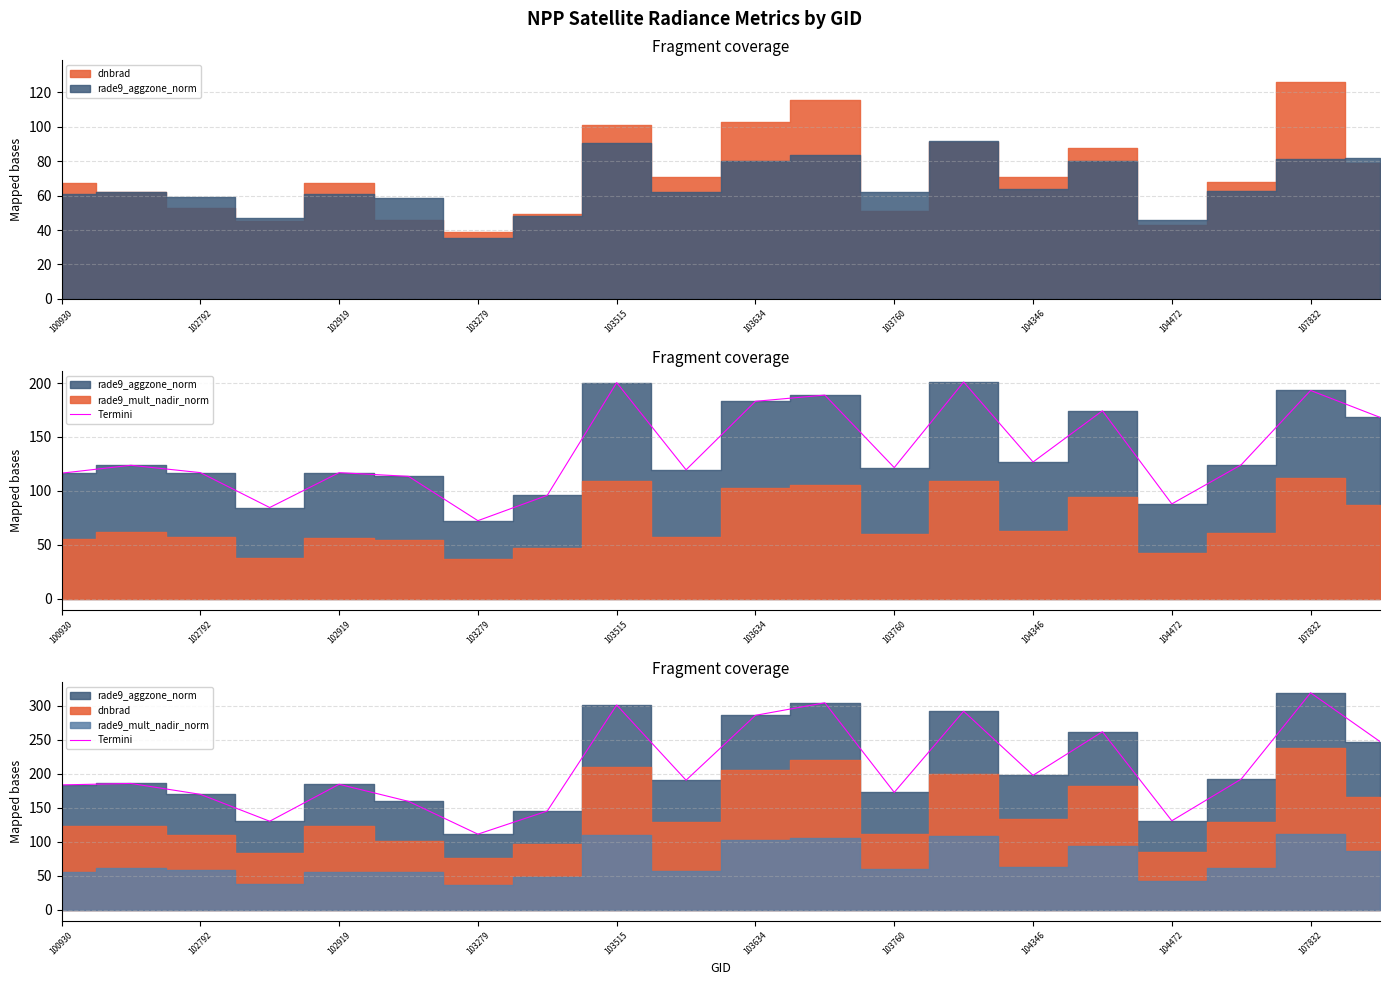

True or false: there are more than 1 points higher than both neighbors.

True